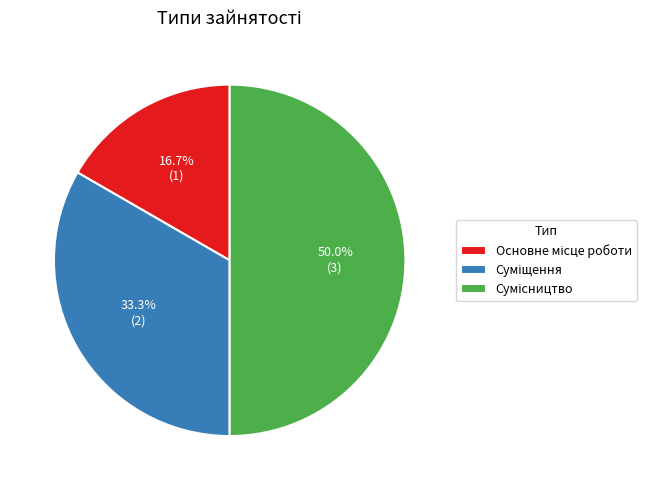

How many segments does this pie chart have?

3